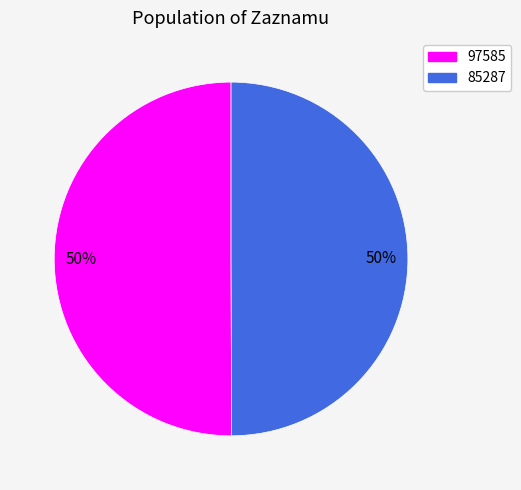

True or false: 85287 accounts for 56% of the total.

False